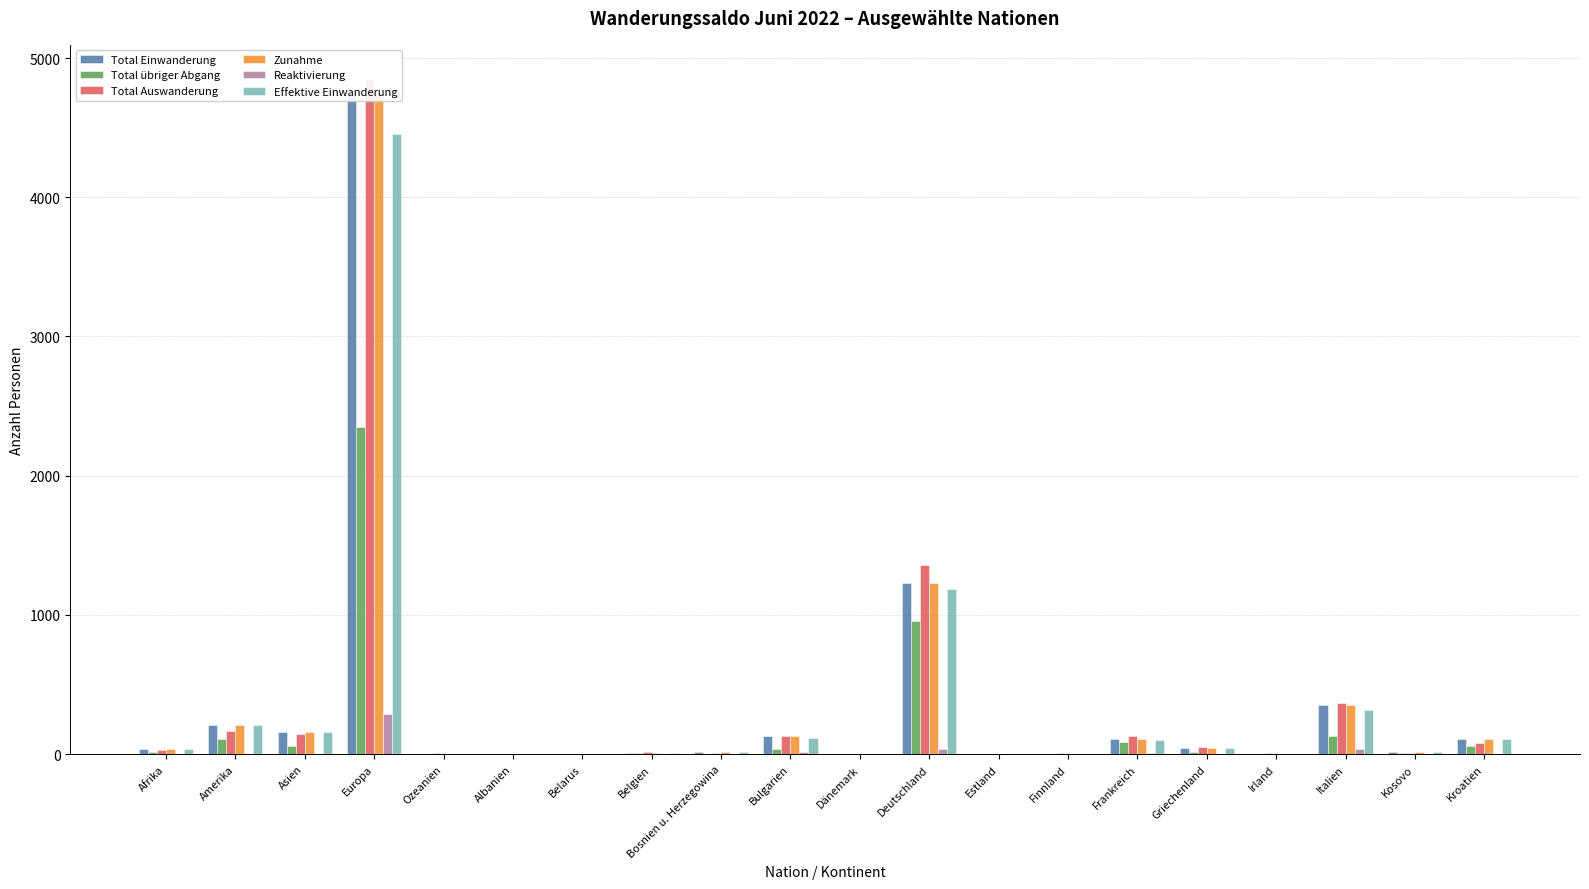

What is the difference between the highest and lowest values at Europa?

4565